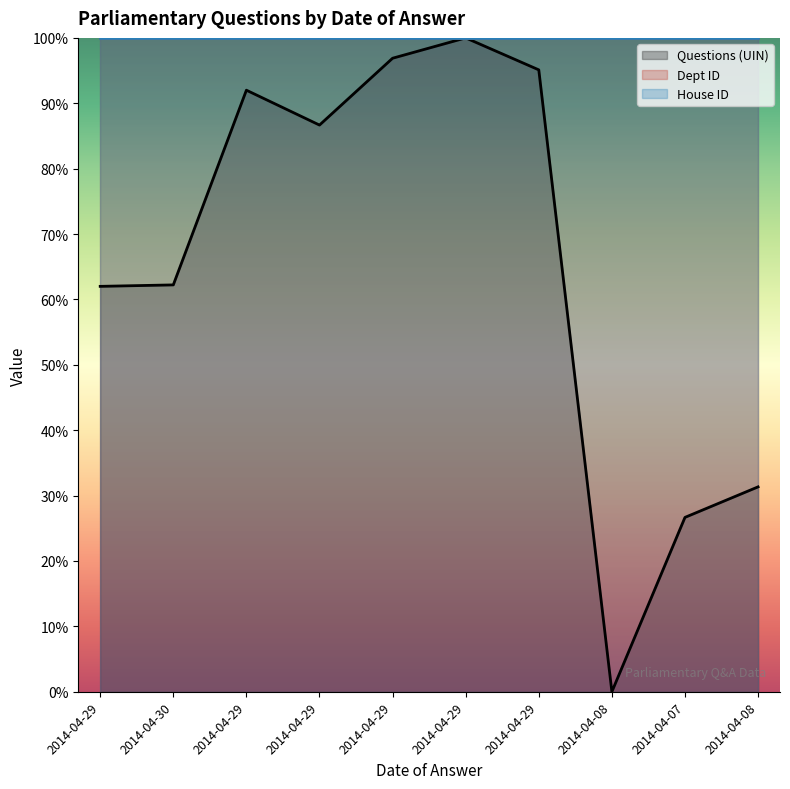

True or false: House ID has a value of 131.4 at 2014-04-29.

False